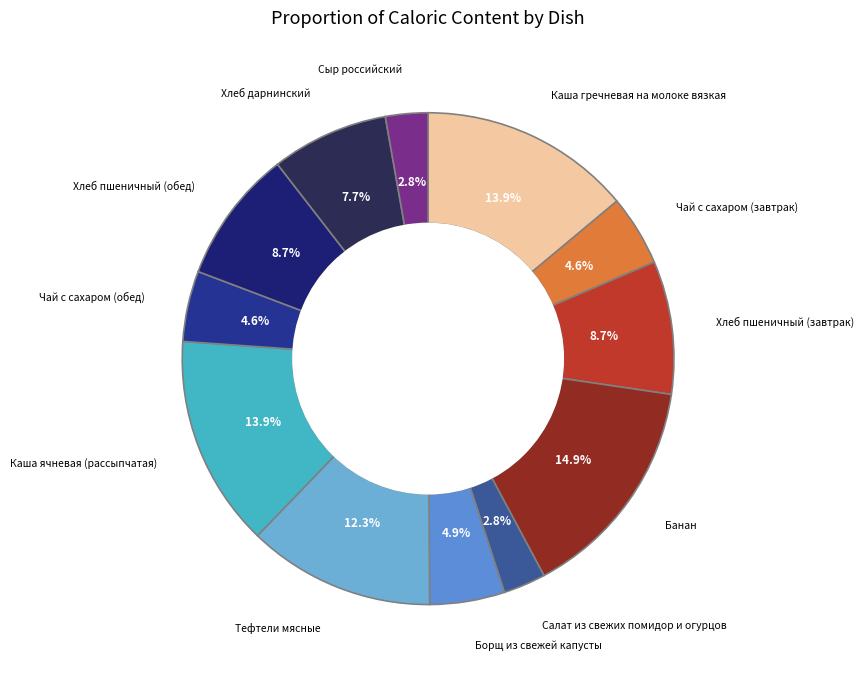

Which has a higher value, Хлеб пшеничный (завтрак) or Сыр российский?

Хлеб пшеничный (завтрак)